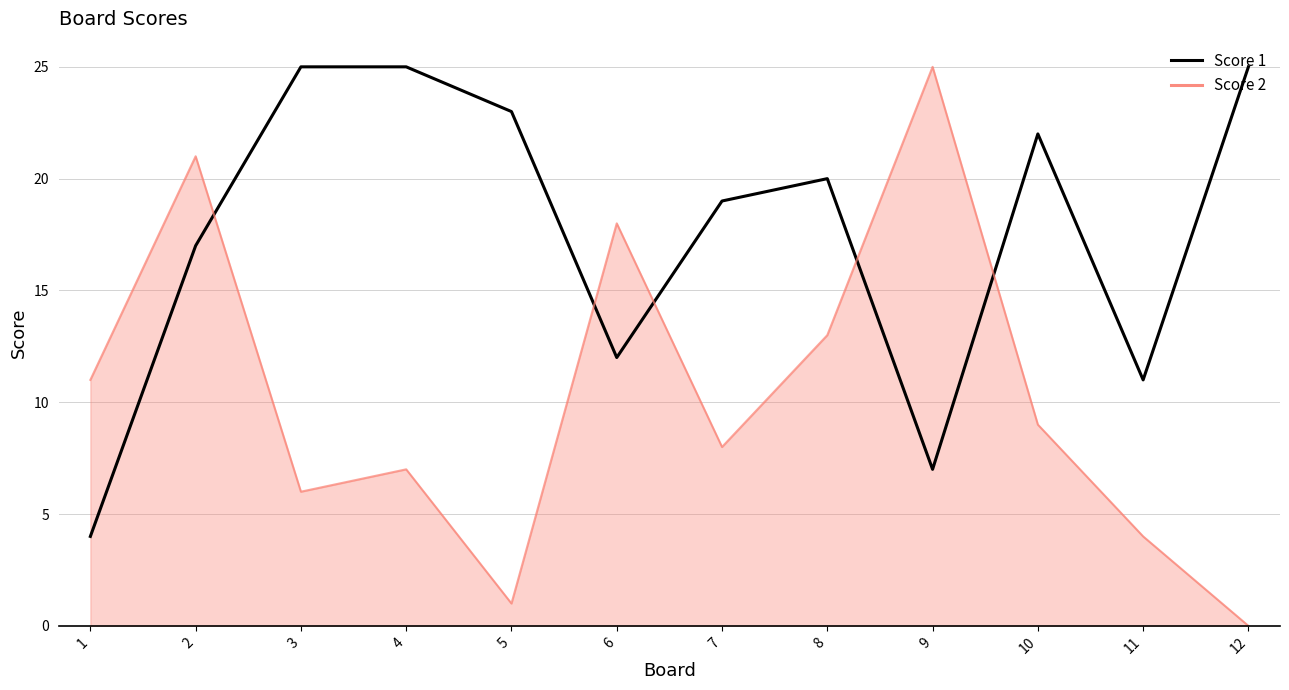

True or false: Score 1 has a value of 25 at 12.

True